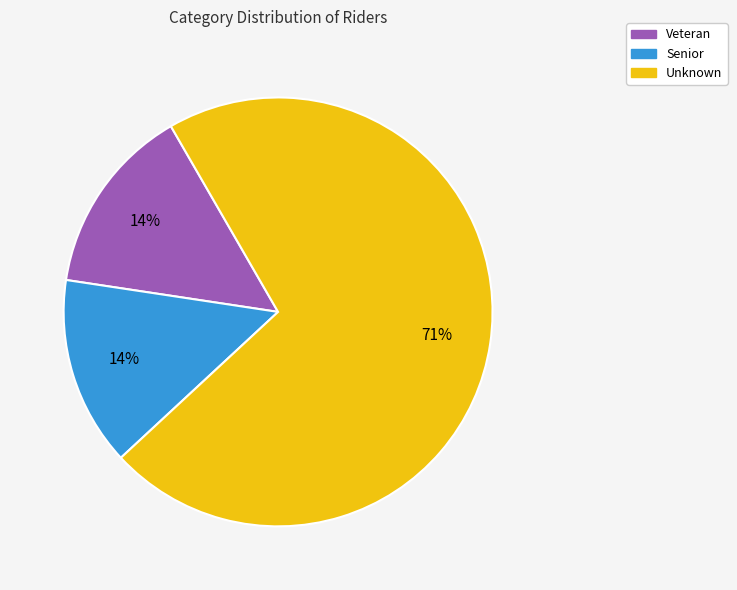

To the nearest percent, what is the combined percentage of Unknown and Senior?

86%